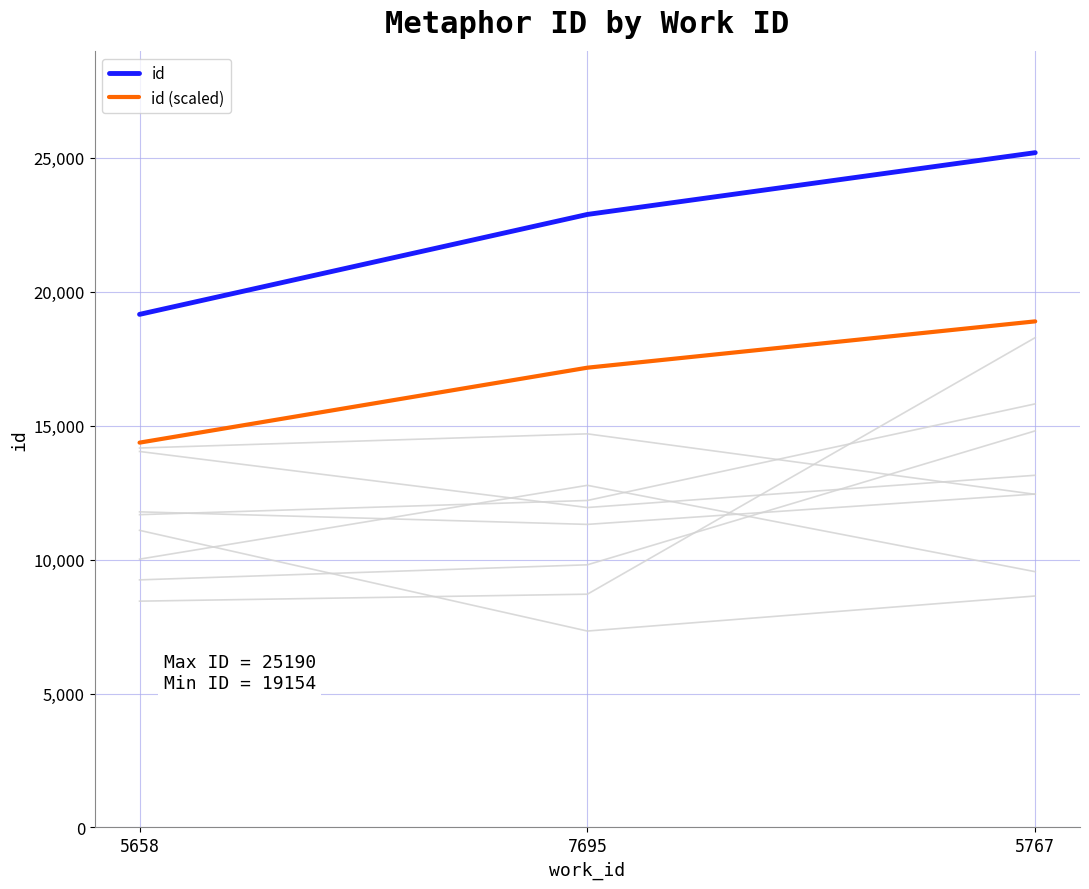

What is the value of the id (scaled) point at the 1st from the left?

14365.5